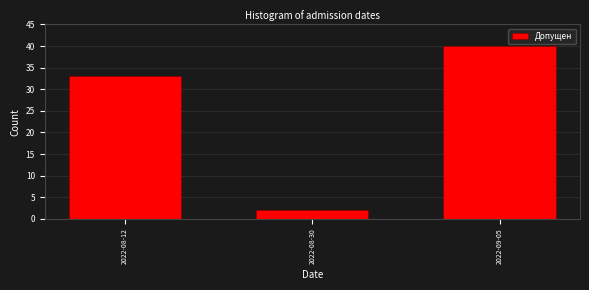

Reading left to right, transcribe all the data shown in this chart.

33	2	40